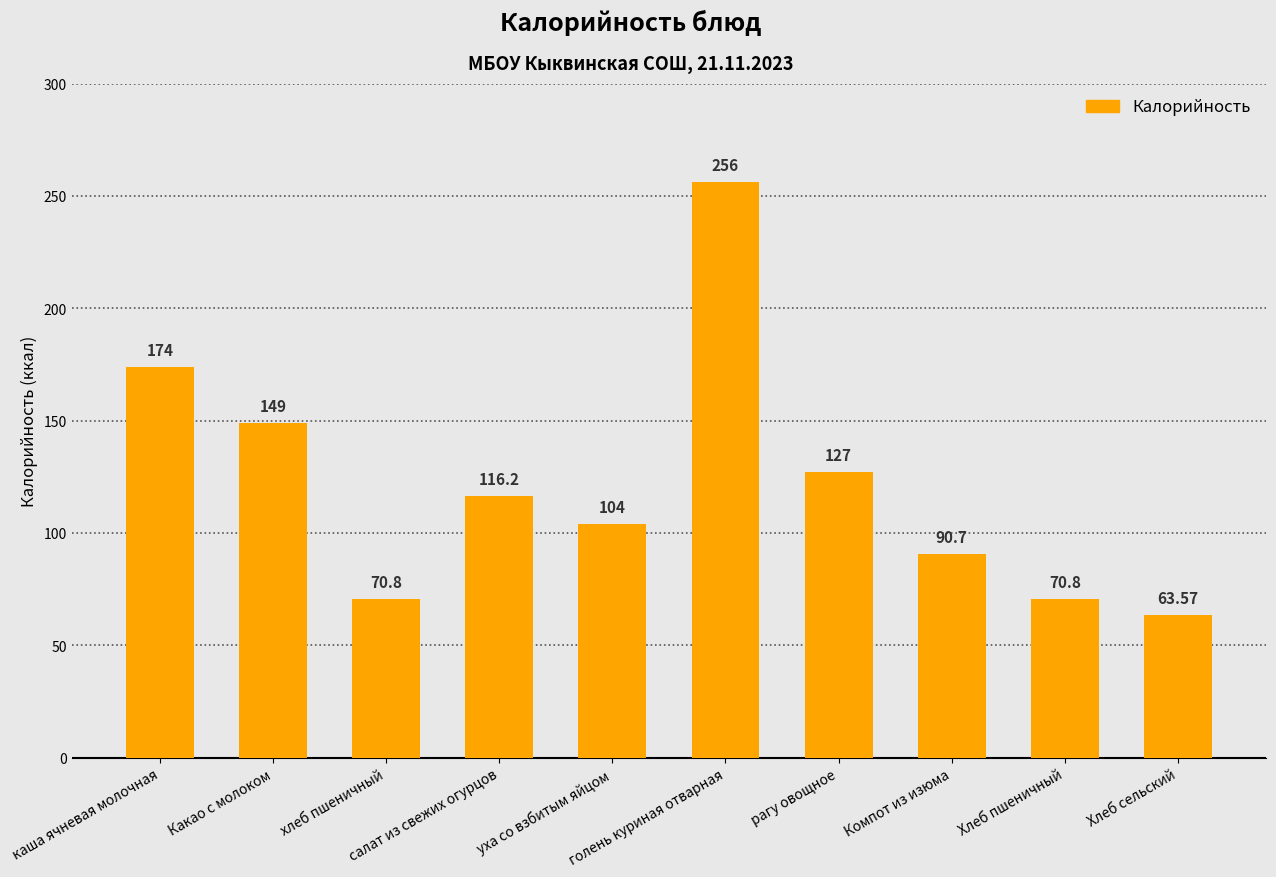

Which label corresponds to the largest value in the chart?

голень куриная отварная